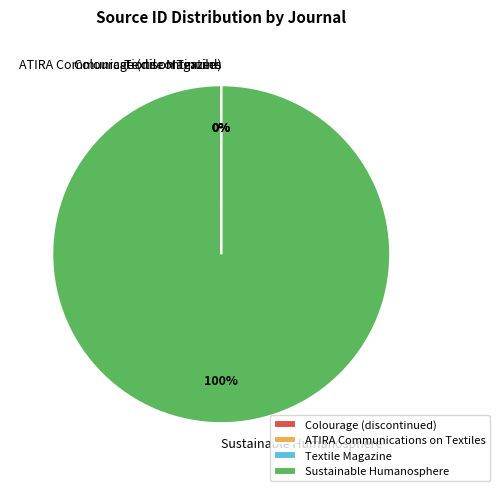

Which slice is the largest?

Sustainable Humanosphere